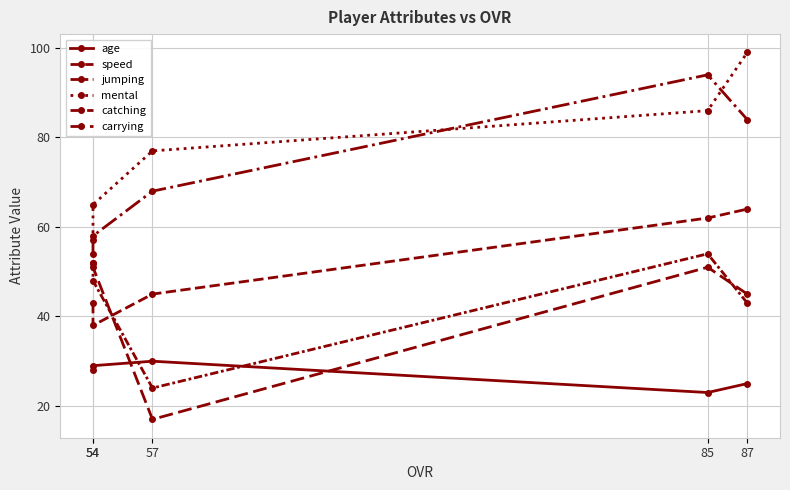

True or false: mental has a value of 129 at 57.

False